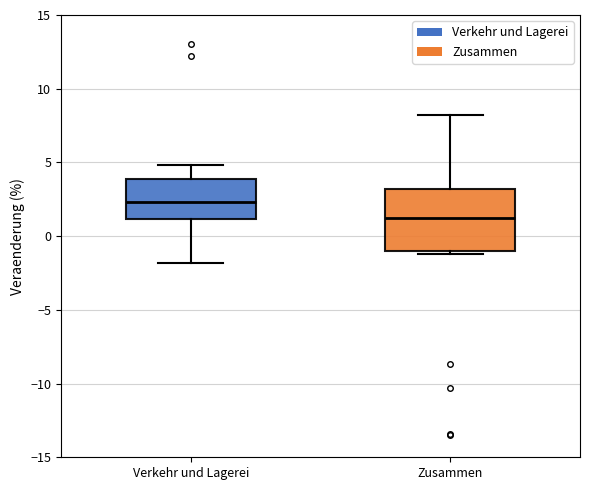

Which box has the highest median line?

Verkehr und Lagerei